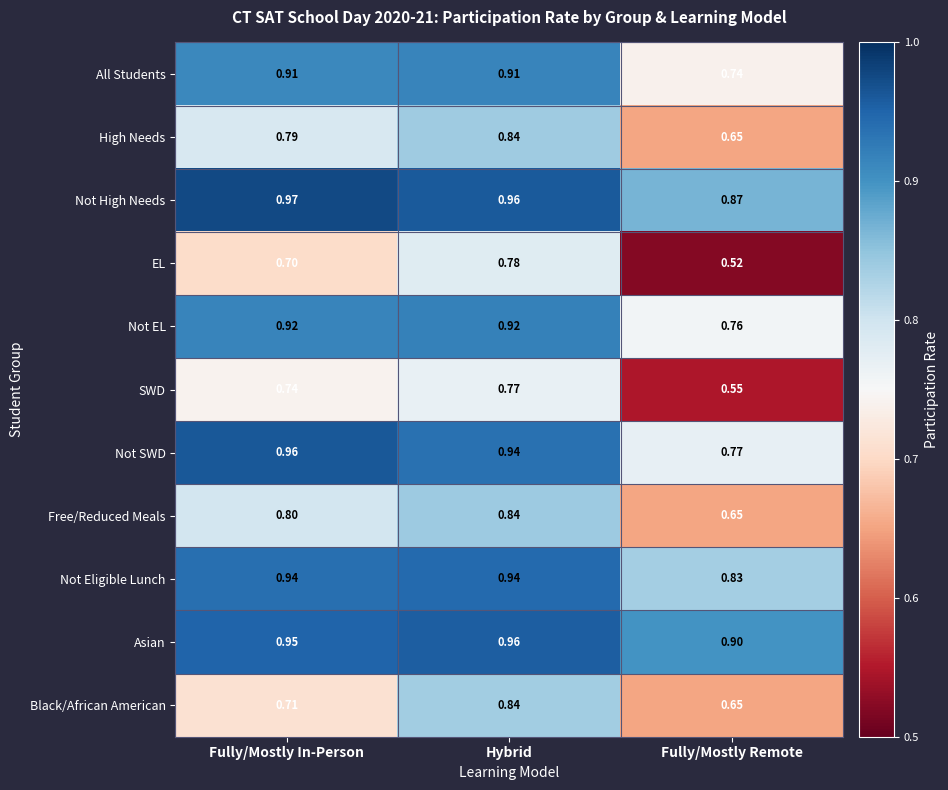

Which series has the largest total across all categories?

Asian